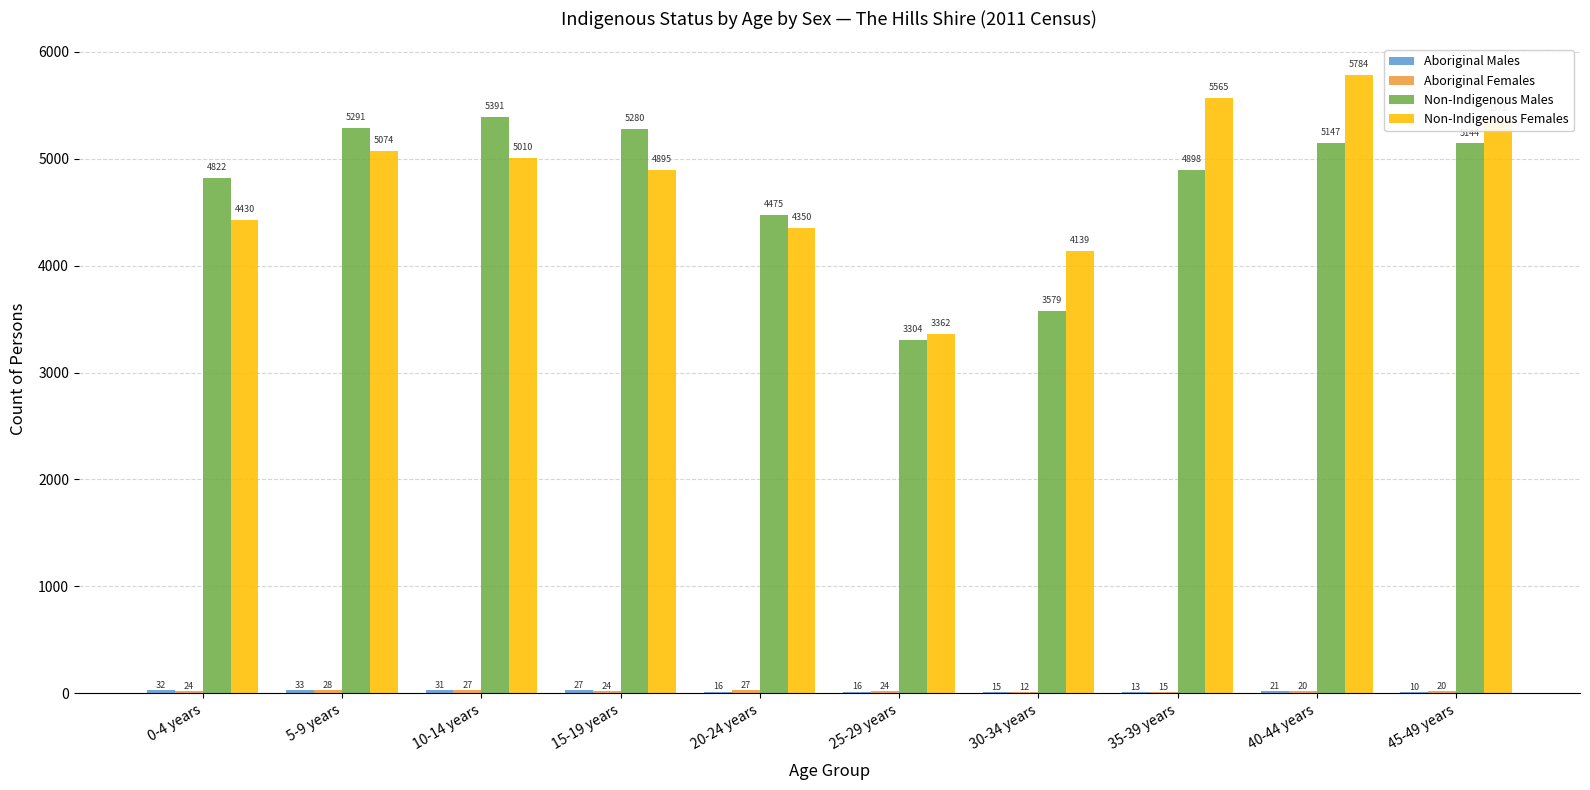

Which series has the largest range (max minus min)?

Non-Indigenous Females